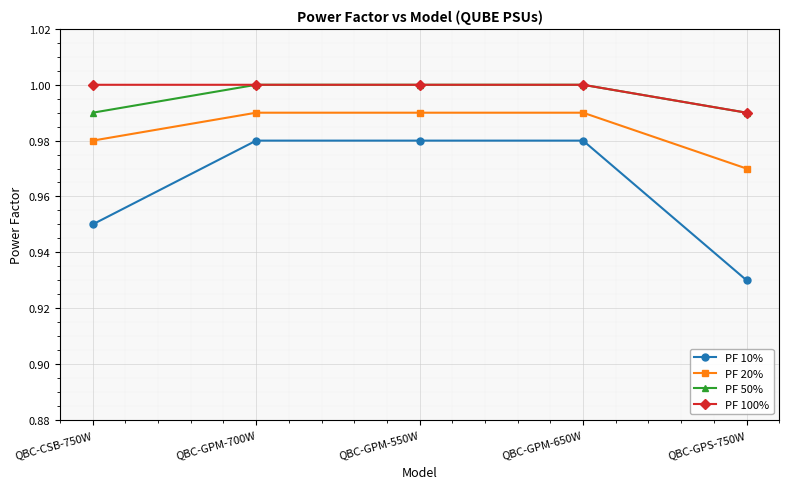

How many data points in PF 50% are less than 1?

2